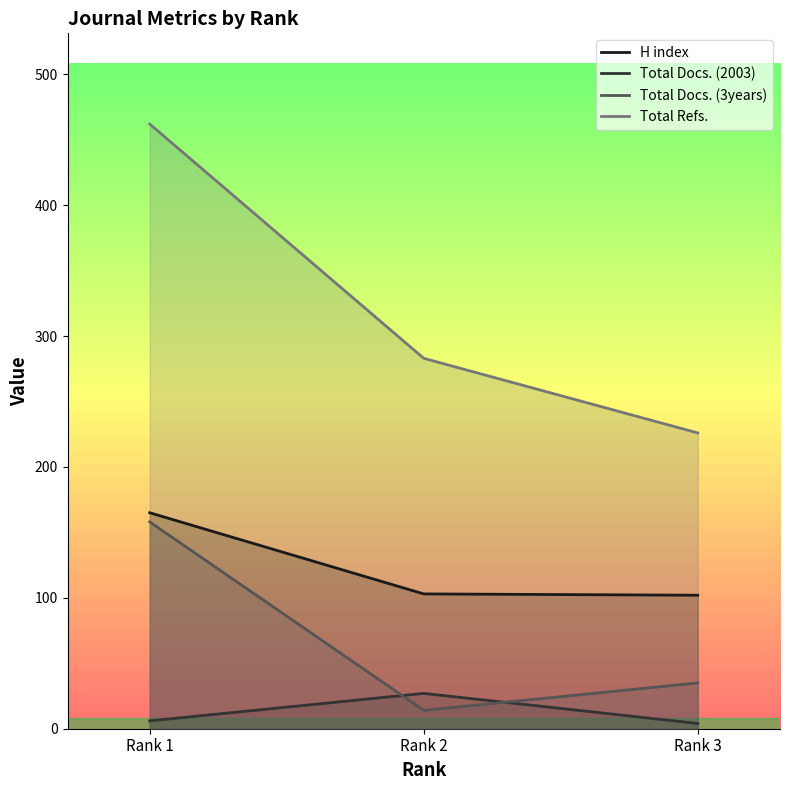

List the series in order of their overall mean, lowest first.

Total Docs. (2003), Total Docs. (3years), H index, Total Refs.